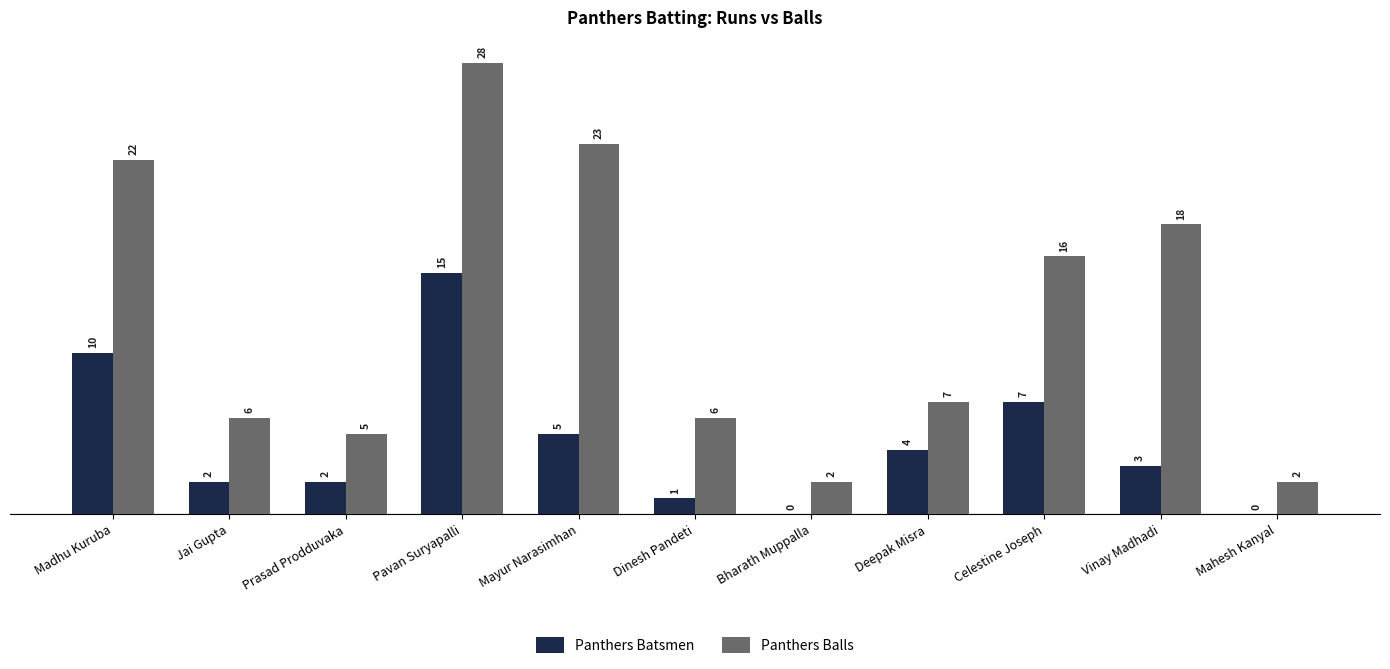

Which series changed the most between Jai Gupta and Celestine Joseph?

Panthers Balls